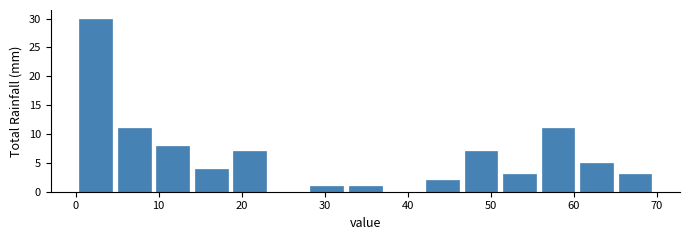

Which range on the x-axis has the tallest bar?

0 to 5